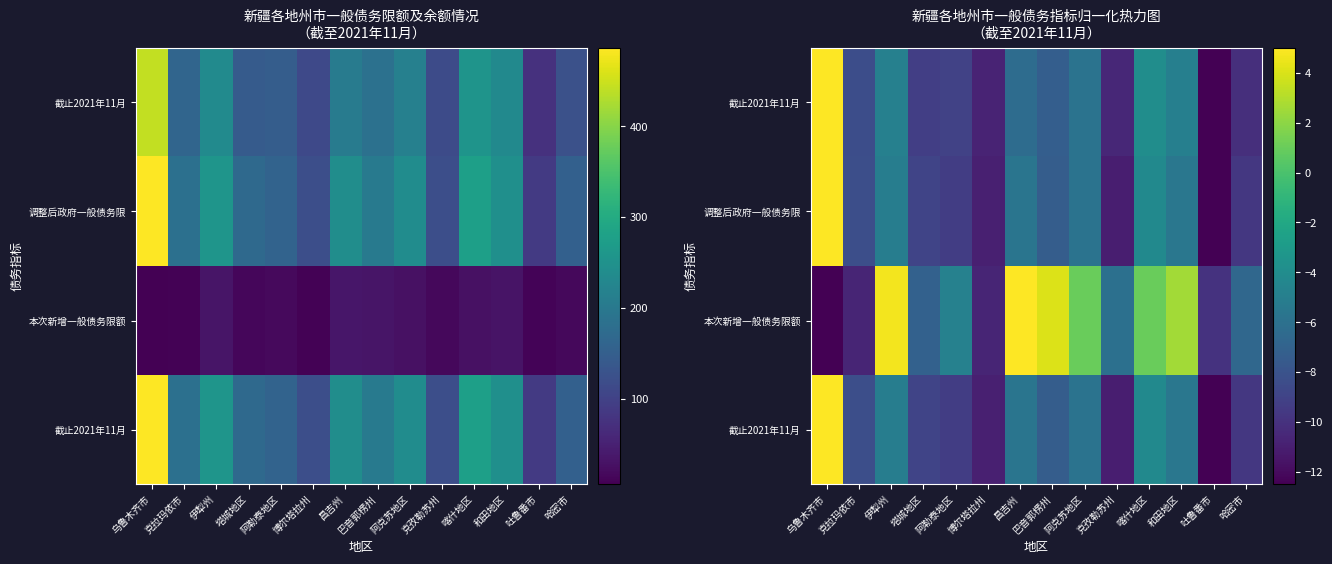

At how many categories does at least one series exceed -10?

13